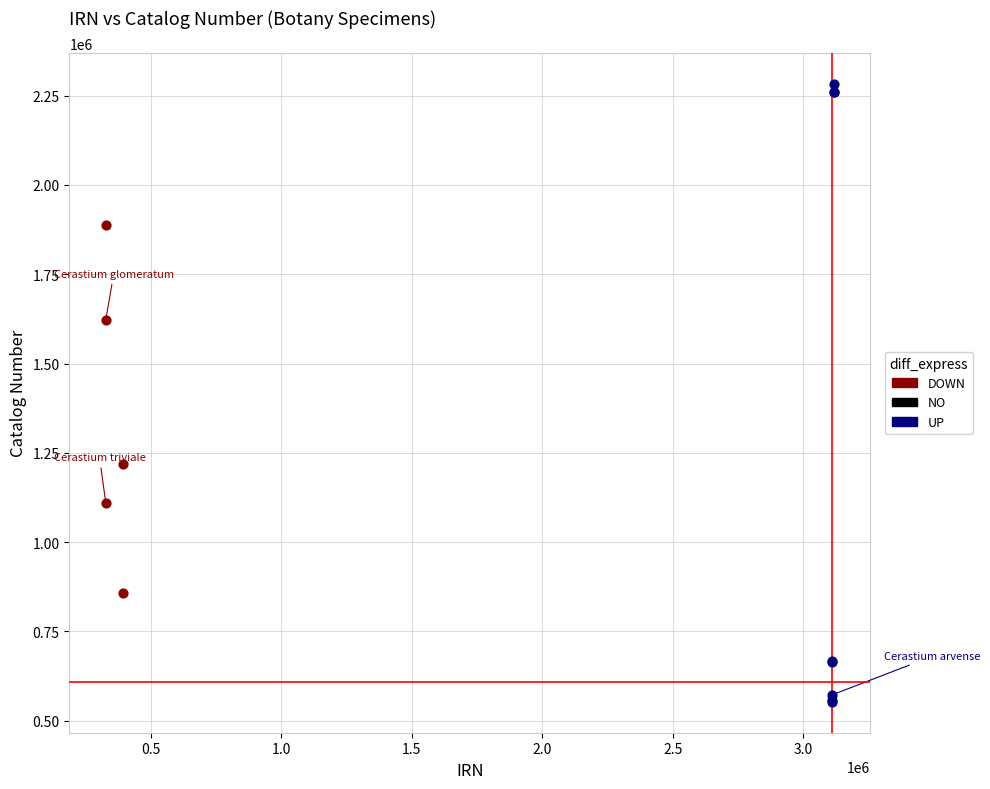

Which series contains the highest Y value?

UP